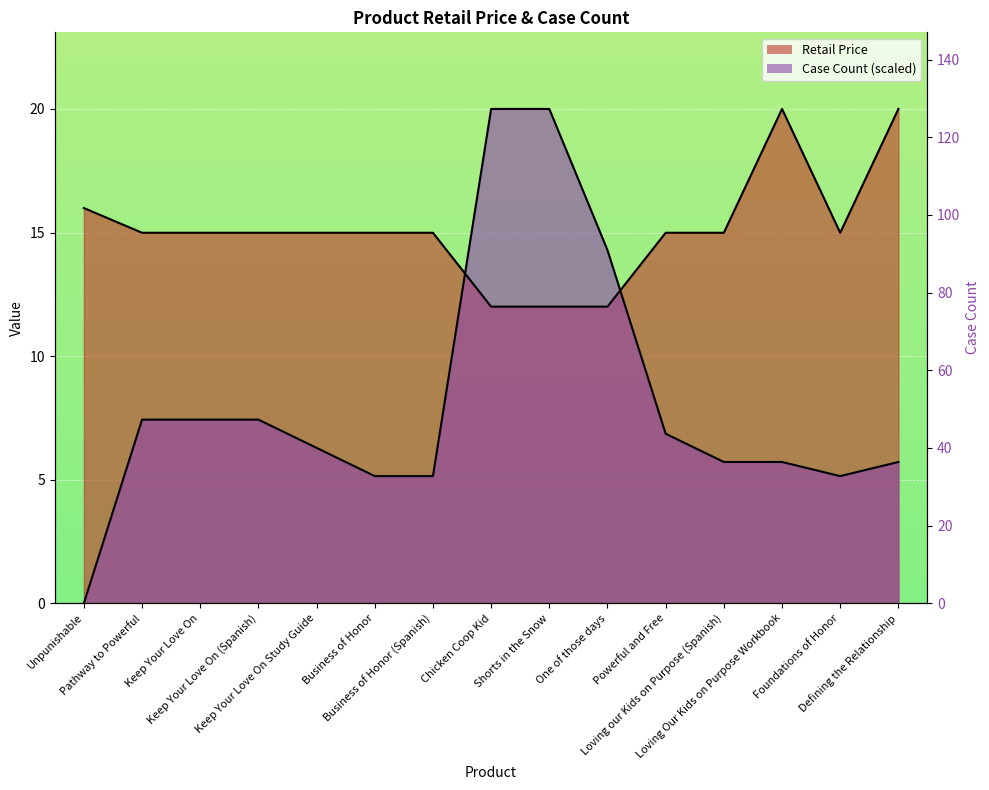

What is the label of the 9th point from the left?

Shorts in the Snow